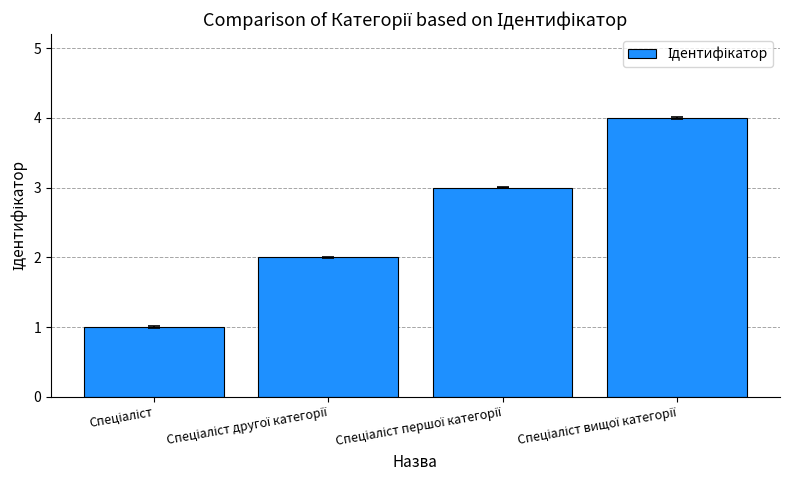

What is the maximum value shown in the chart?

4